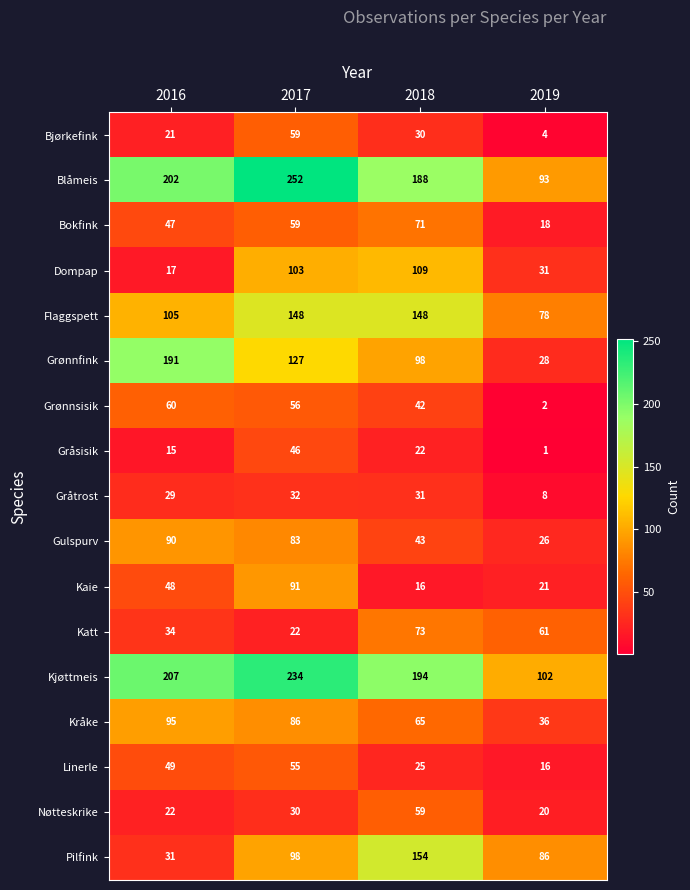

Which series has the largest total across all categories?

Kjøttmeis